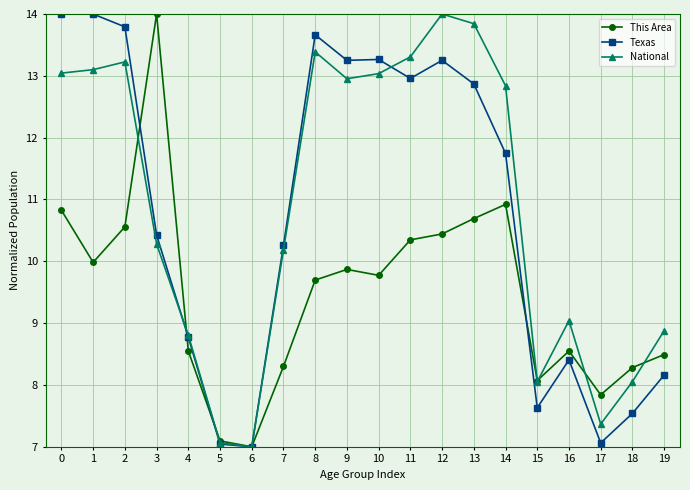

What is the sum of the This Area values at 3 and 7?

22.3